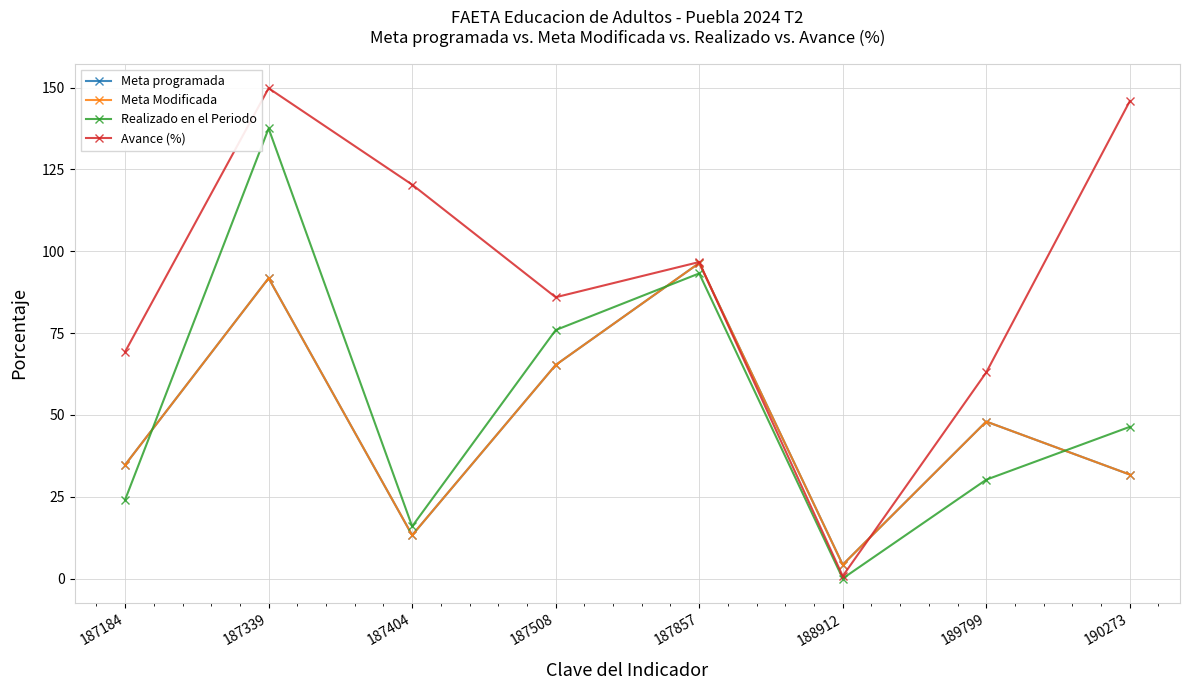

Is this an area chart (filled region under the line)?

No